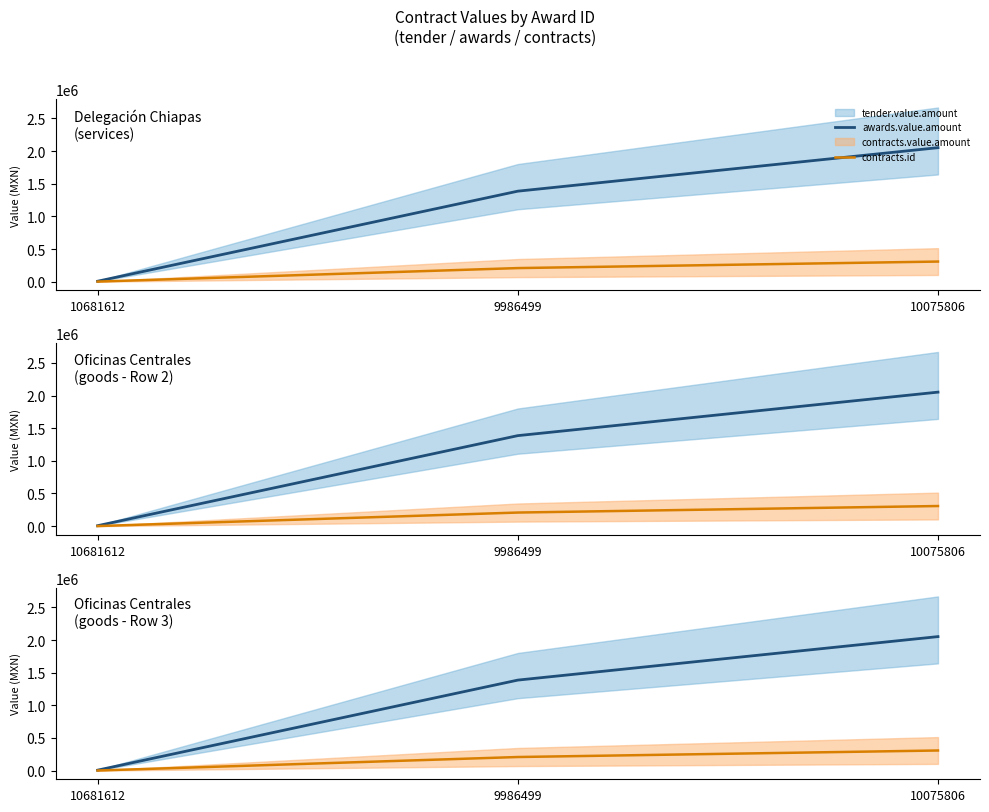

Rank the categories by awards.value.amount value from highest to lowest.

10075806, 9986499, 10681612